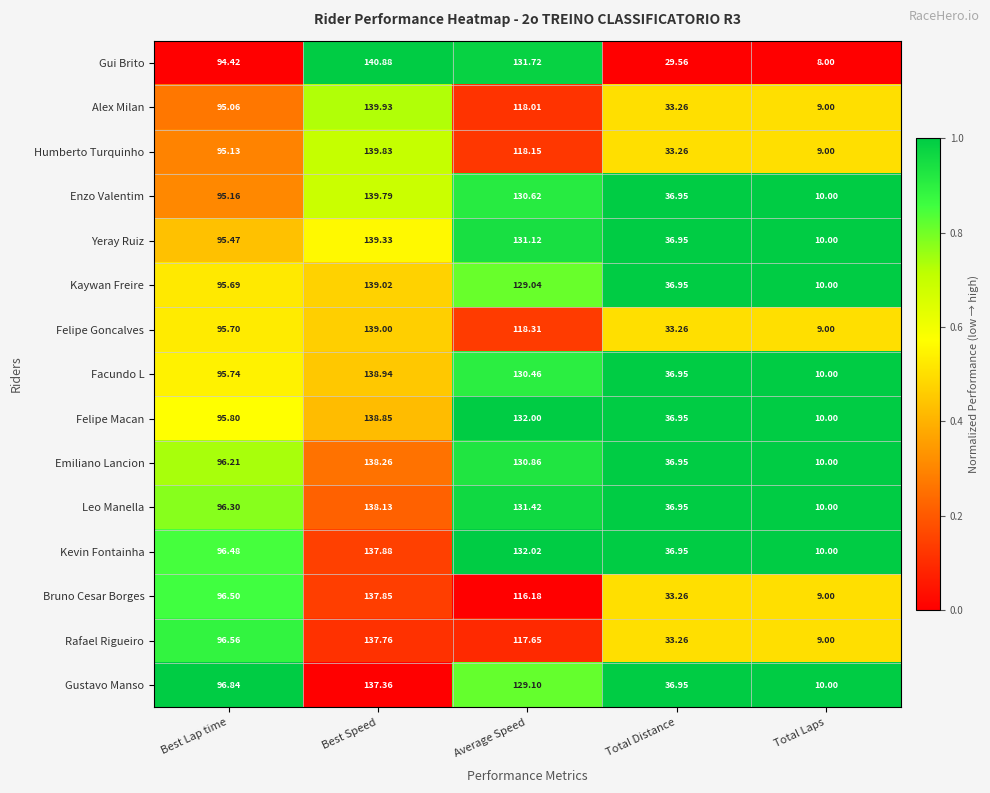

What is the greatest value displayed?

140.9